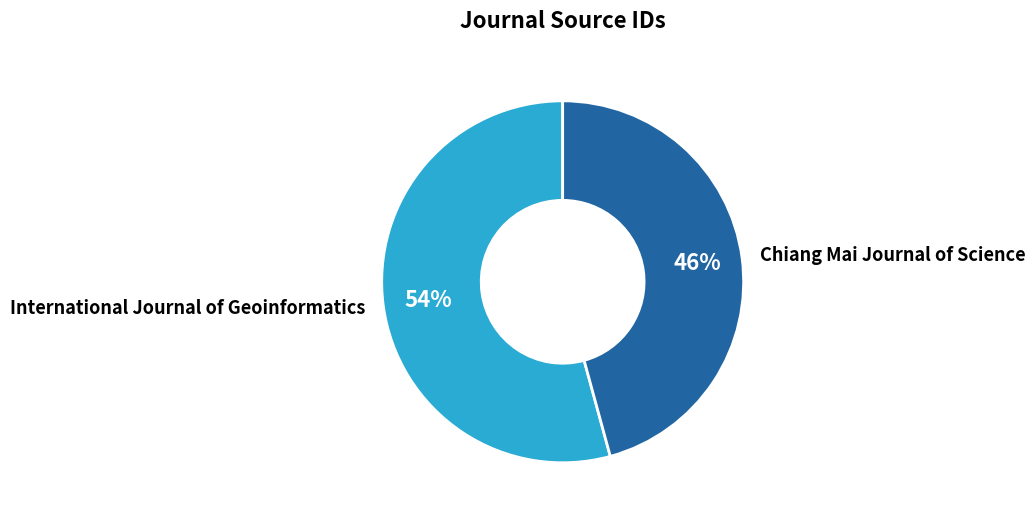

What percentage is the International Journal of Geoinformatics slice, to the nearest percent?

54%